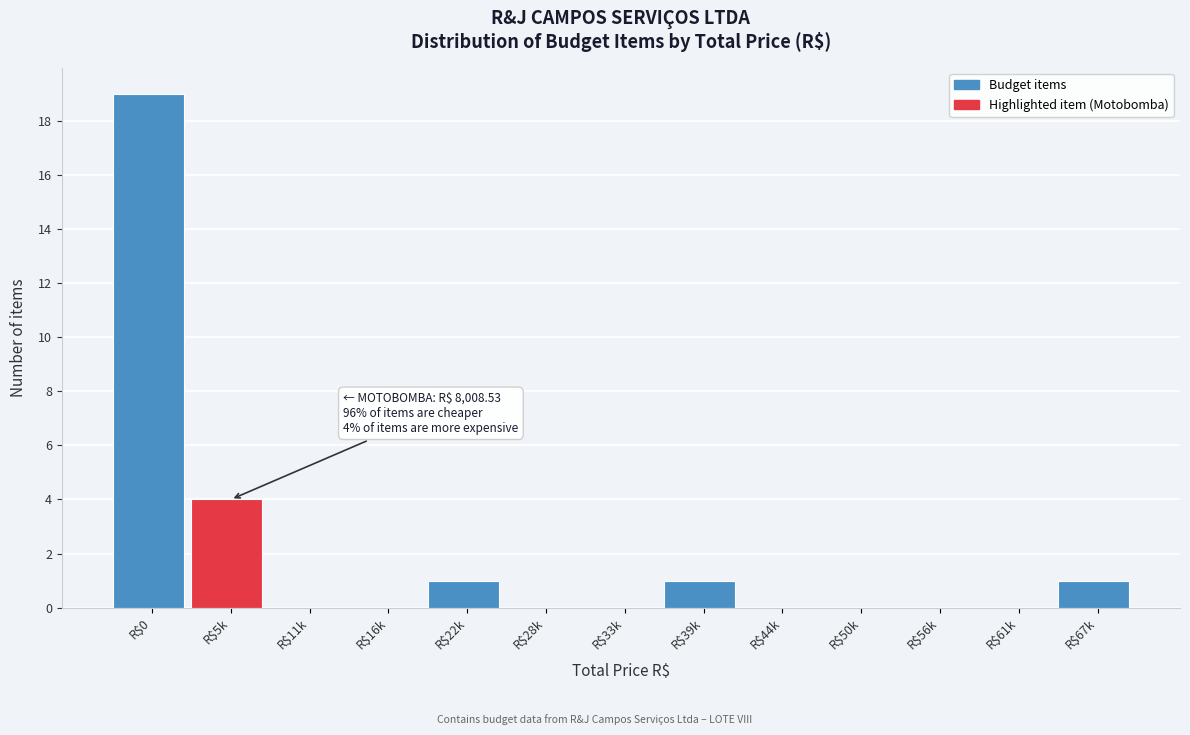

At which label is the value closest to 9?

R$5k